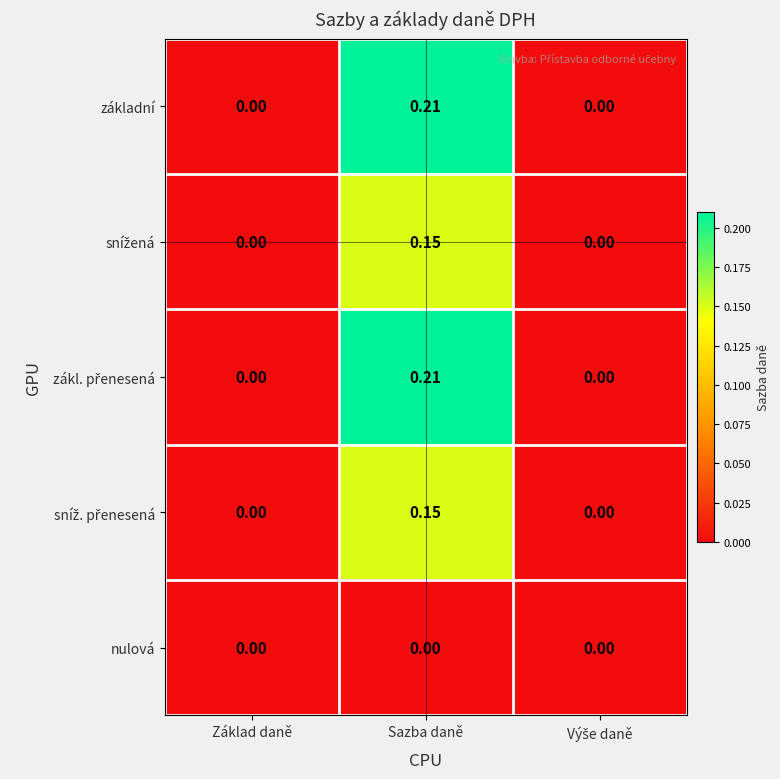

At which category is the sum across all series the highest?

Sazba daně